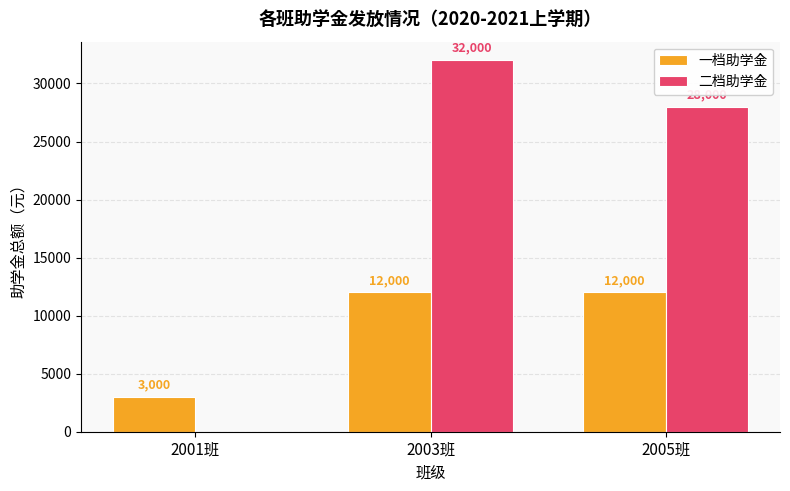

The value of 一档助学金 at 2003班 is 12000. True or false?

True